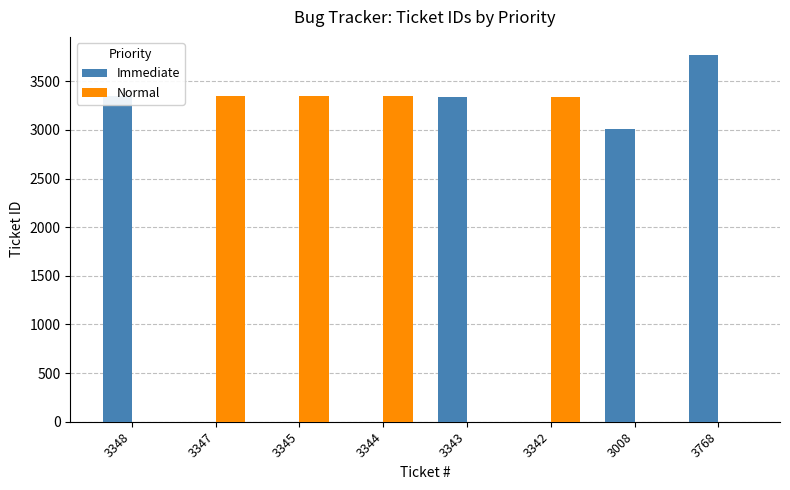

Where is Immediate nearest to the value 1884?

3008